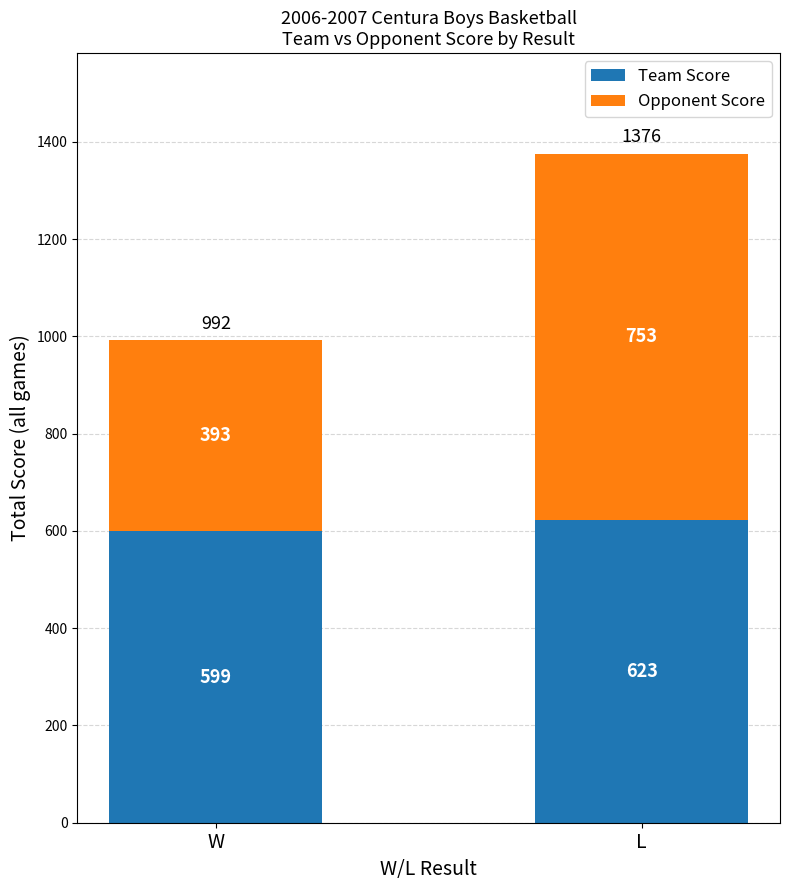

At which label does Team Score reach its peak?

L